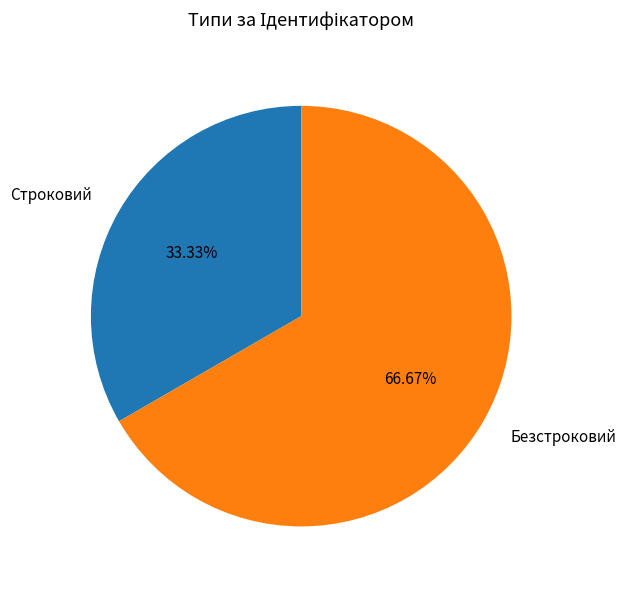

To the nearest percent, what is the average slice percentage?

50%